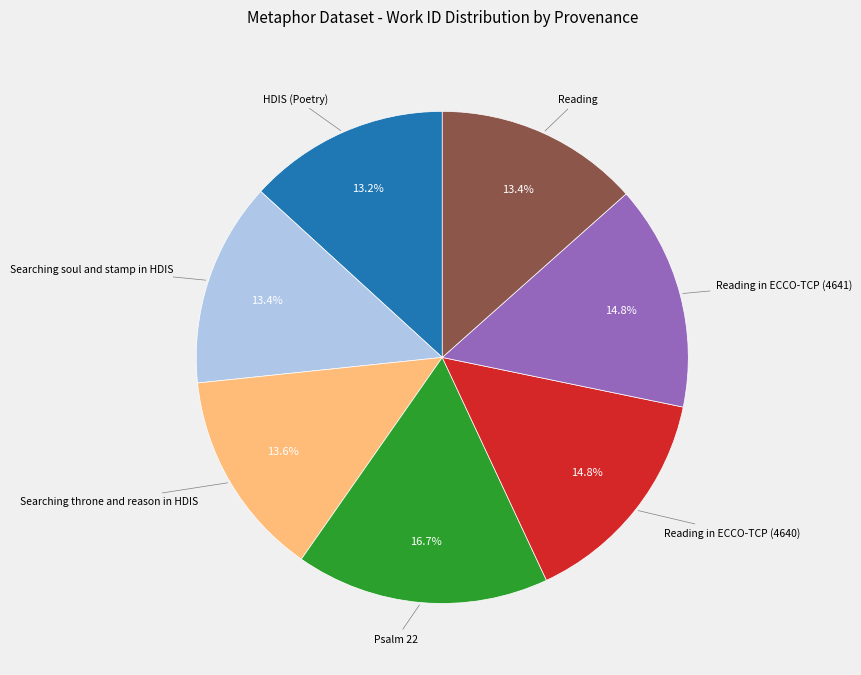

To the nearest percent, what is the combined percentage of HDIS (Poetry) and Reading in ECCO-TCP (4640)?

28%